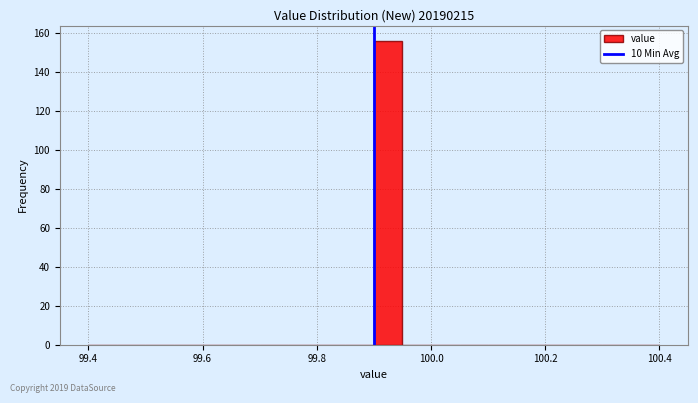

Around what value on the x-axis is the tallest bar? Give the approximate position of its centre, as read against the axis.

99.92